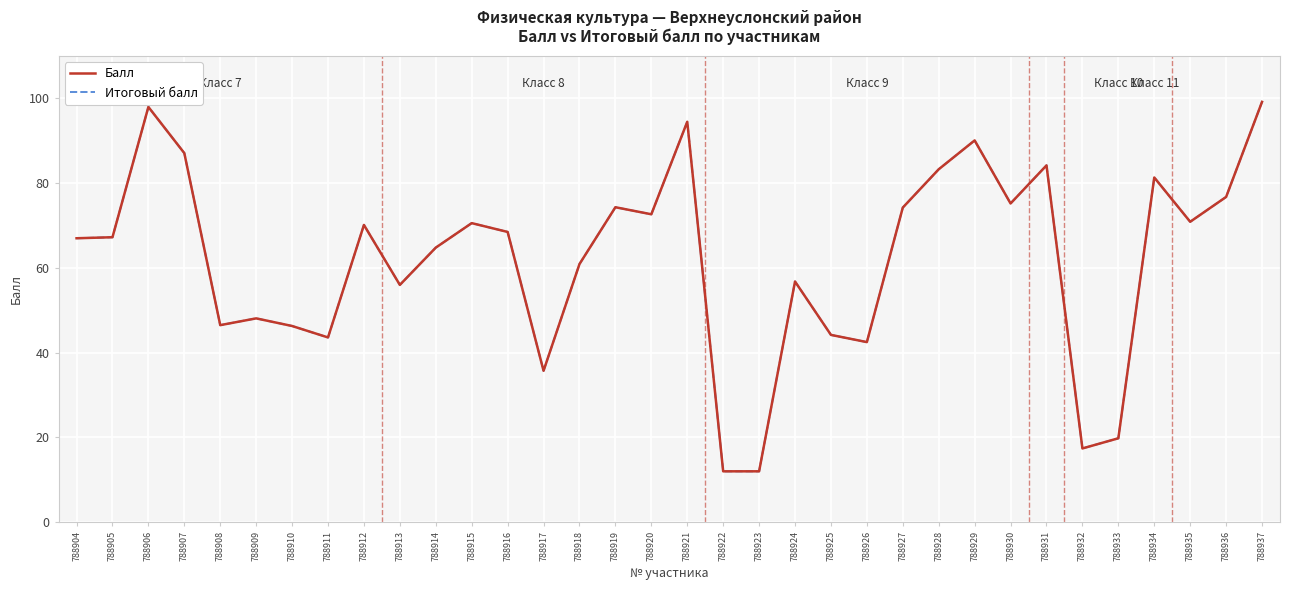

List the series in order of their peak value, lowest first.

Балл, Итоговый балл